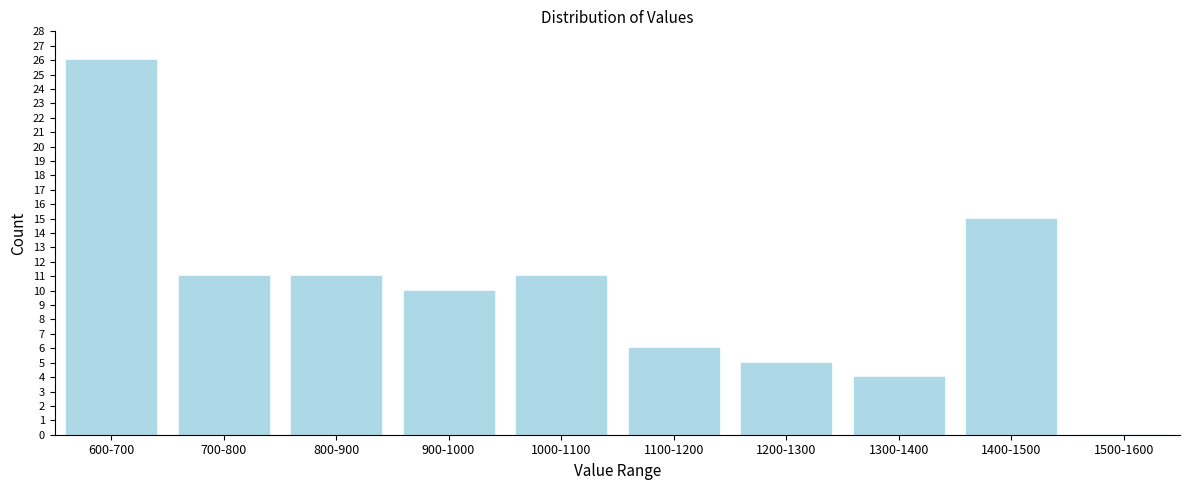

Reading right to left, extract all data points from this chart.

1500-1600=0	1400-1500=15	1300-1400=4	1200-1300=5	1100-1200=6	1000-1100=11	900-1000=10	800-900=11	700-800=11	600-700=26